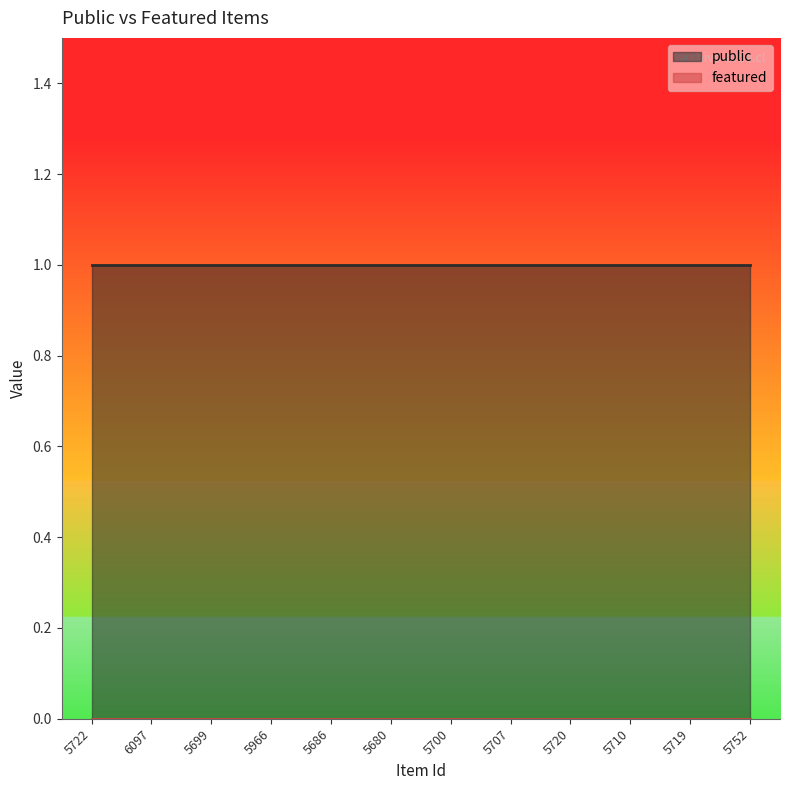

The value of featured at 5680 is 0. True or false?

True